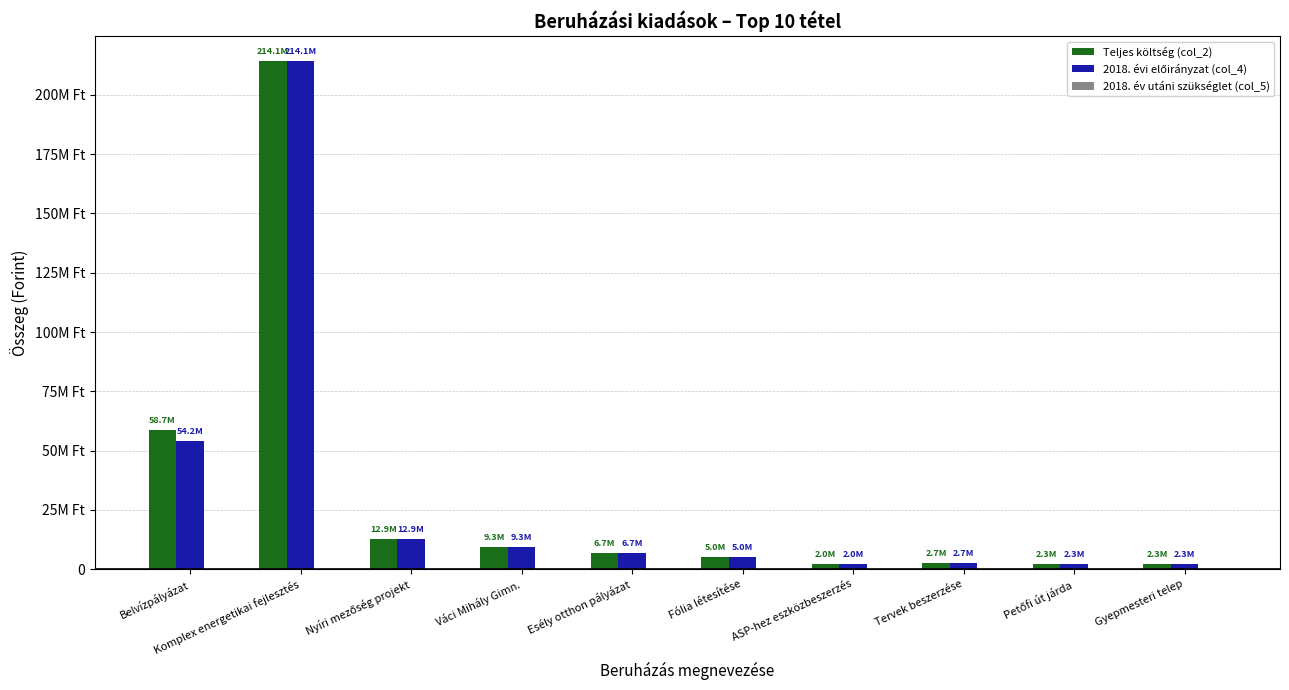

What is the label of the 3rd bar from the right?

Tervek beszerzése